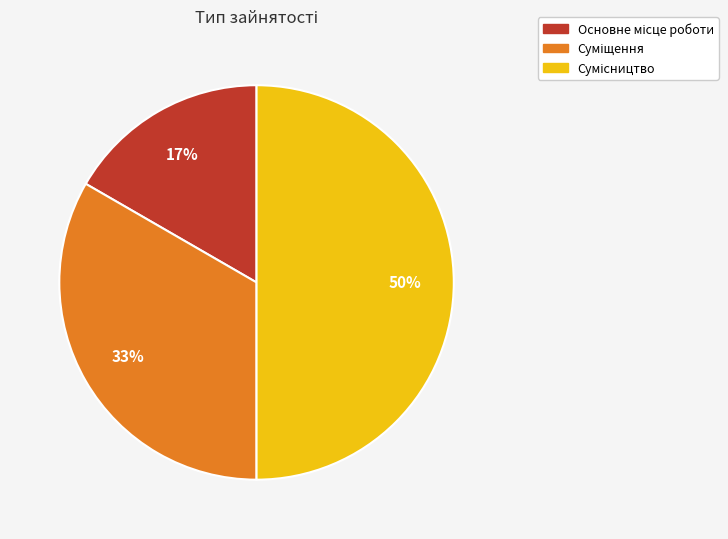

To the nearest percent, what is the average slice percentage?

33%